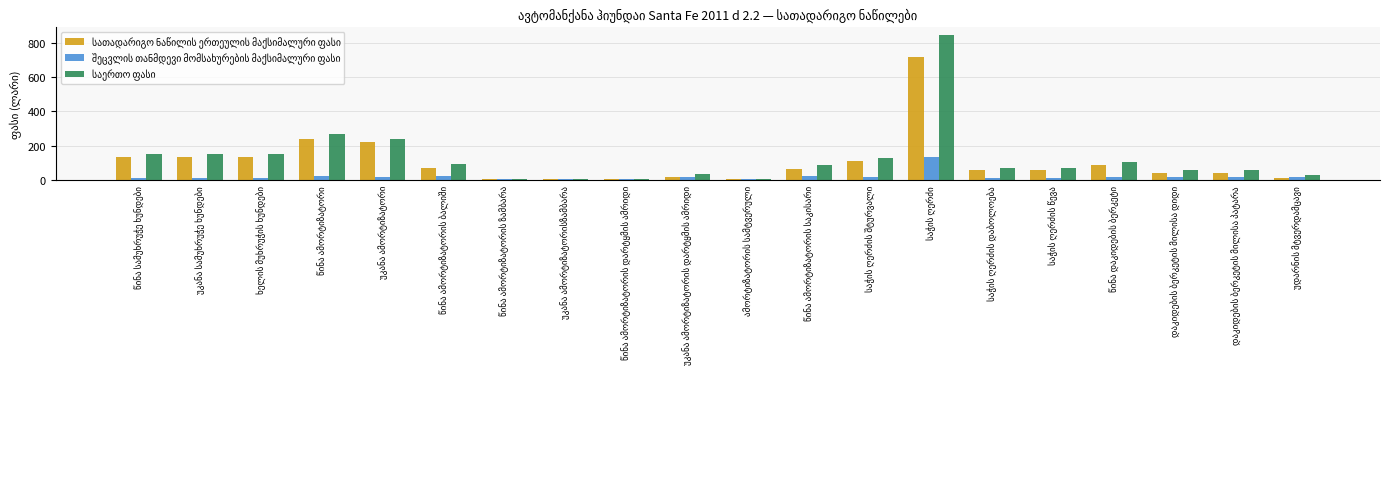

The value of საერთო ფასი at უკანა ამორტიზატორისზამბარა is 15.3. True or false?

False